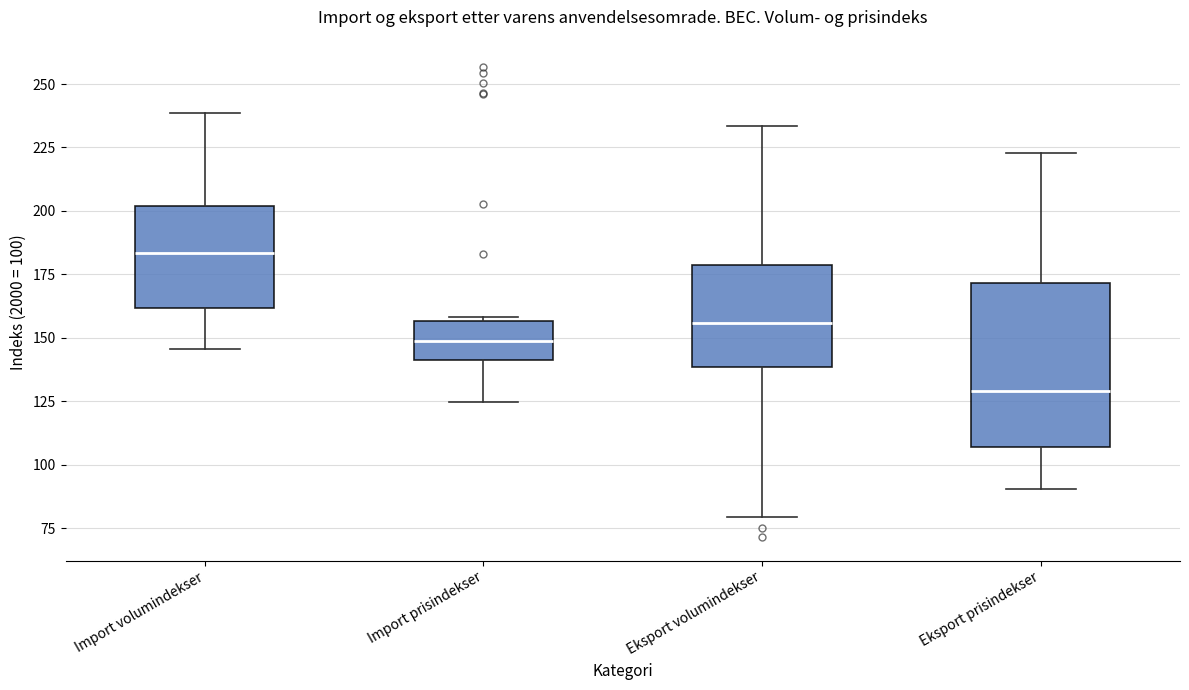

Where does the lower whisker of the box for Import volumindekser end on the y-axis? The values are not printed on the chart, so give them approximately, as read against the axis.

145